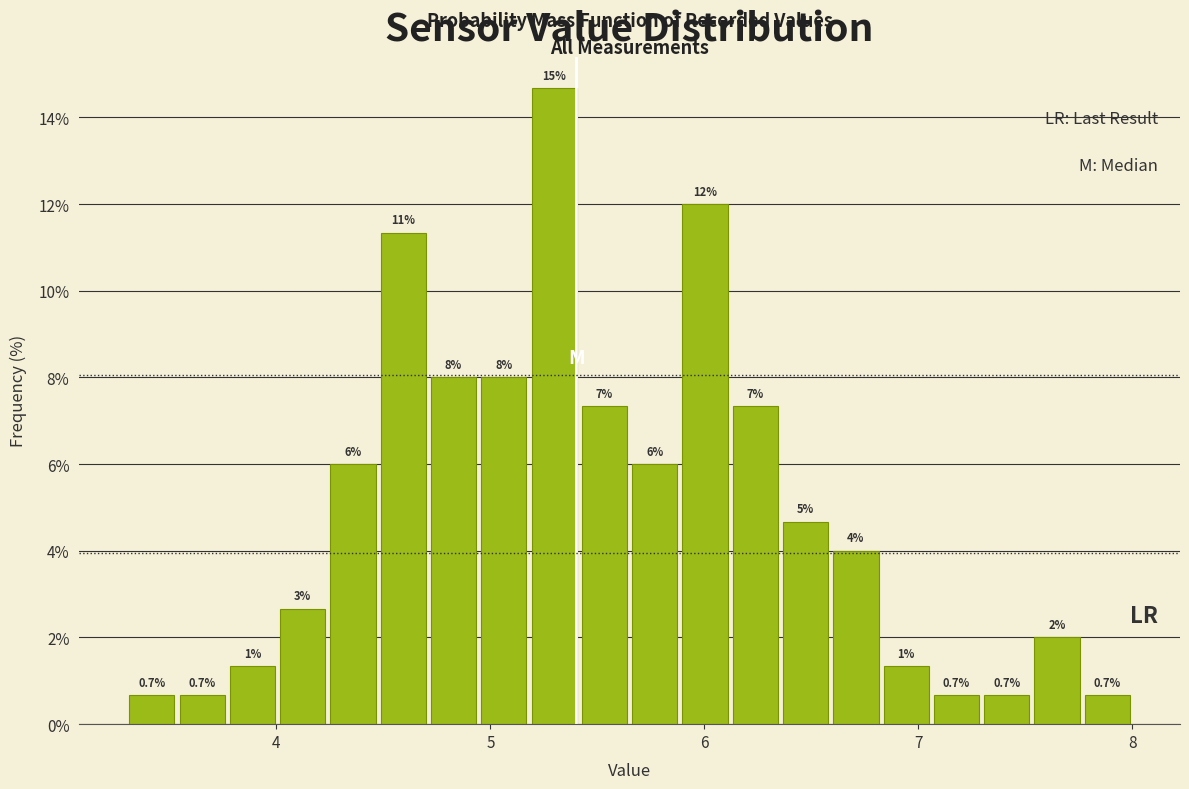

Around what value on the x-axis is the tallest bar? Give the approximate position of its centre, as read against the axis.

5.3